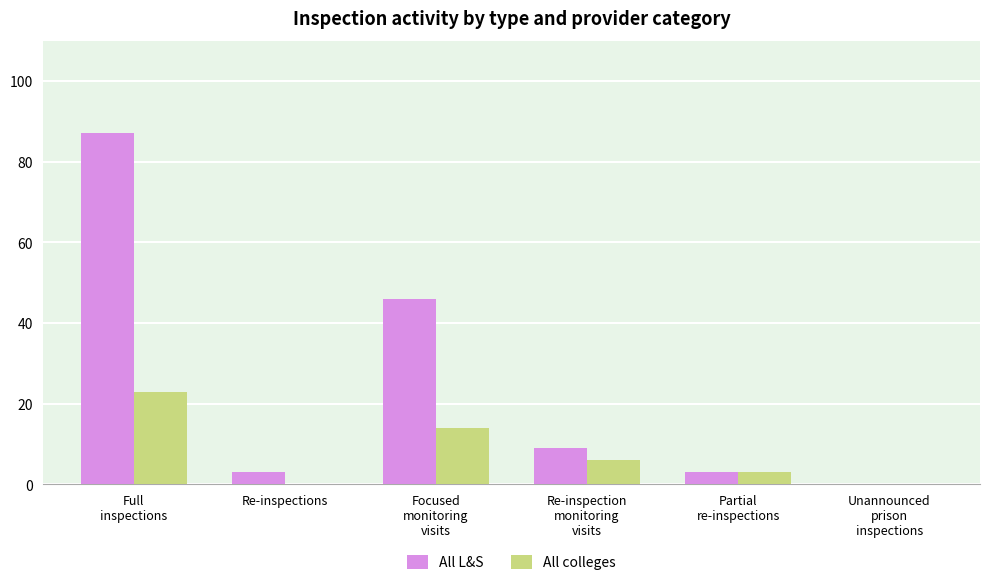

What are all the series names shown in the legend?

All L&S, All colleges